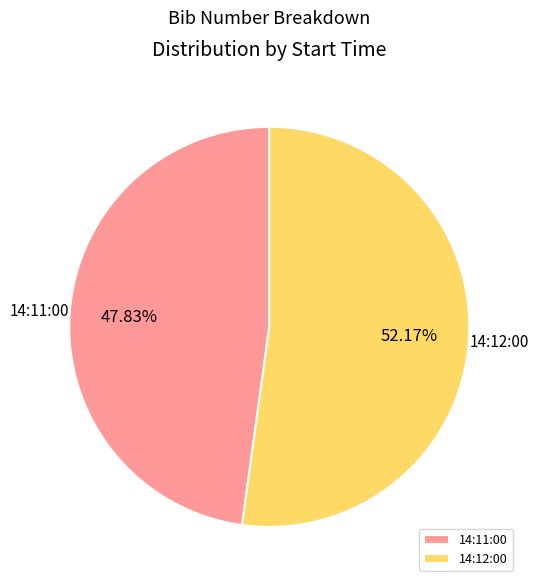

To the nearest percent, what is the average slice percentage?

50%